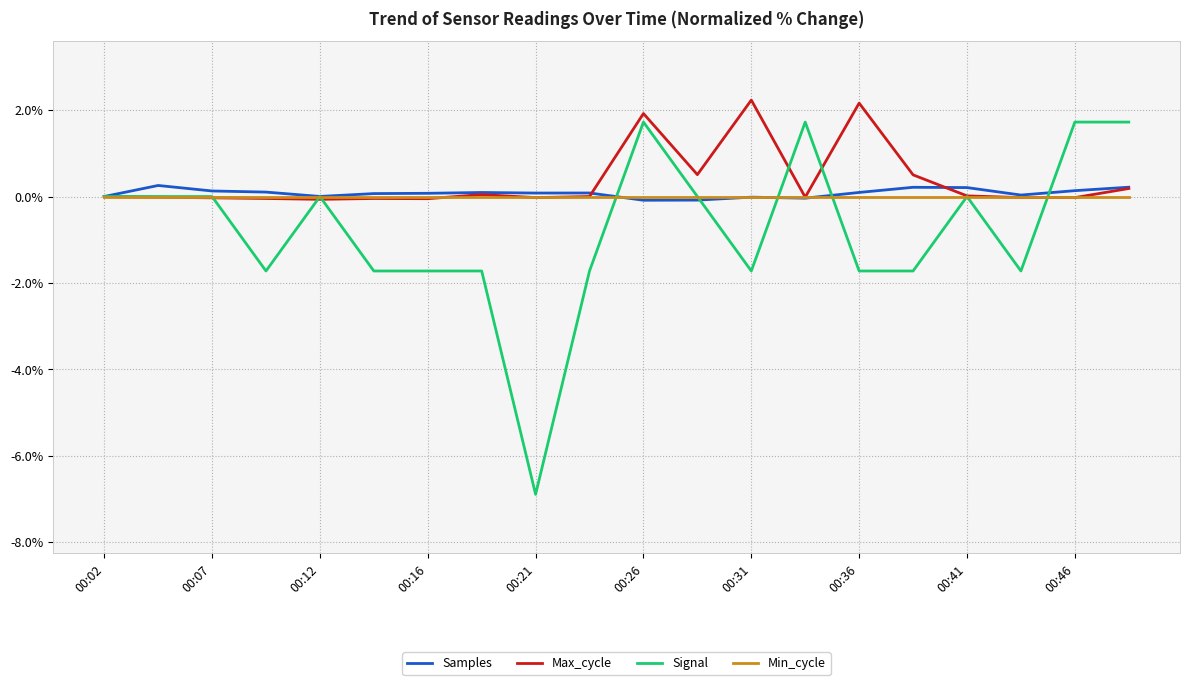

What is the maximum value for Samples?

0.3